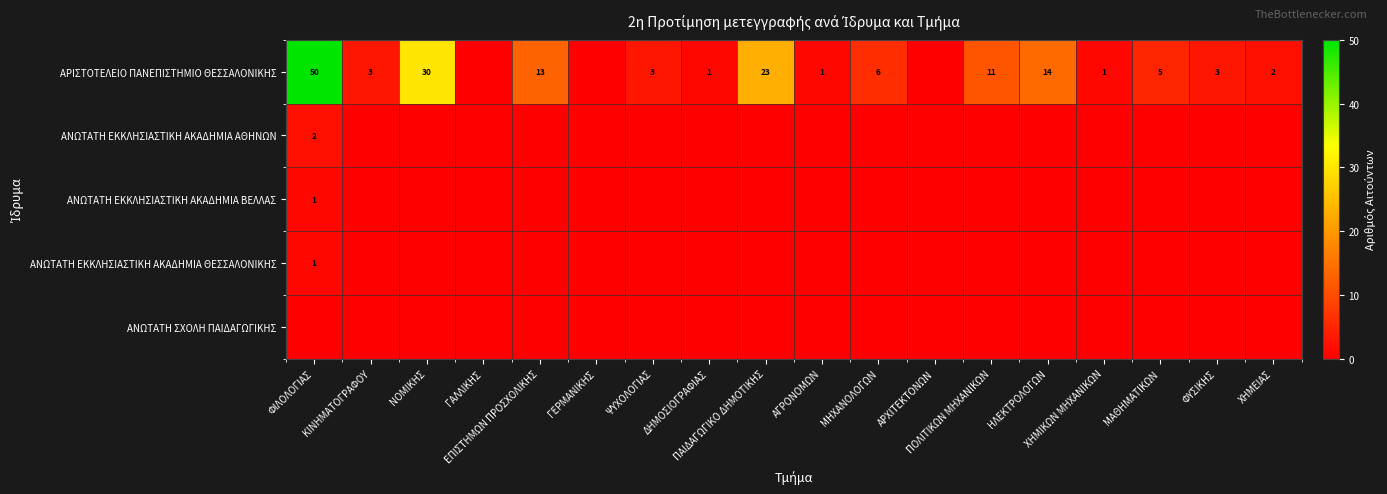

What is the total value across all series at ΝΟΜΙΚΗΣ?

30